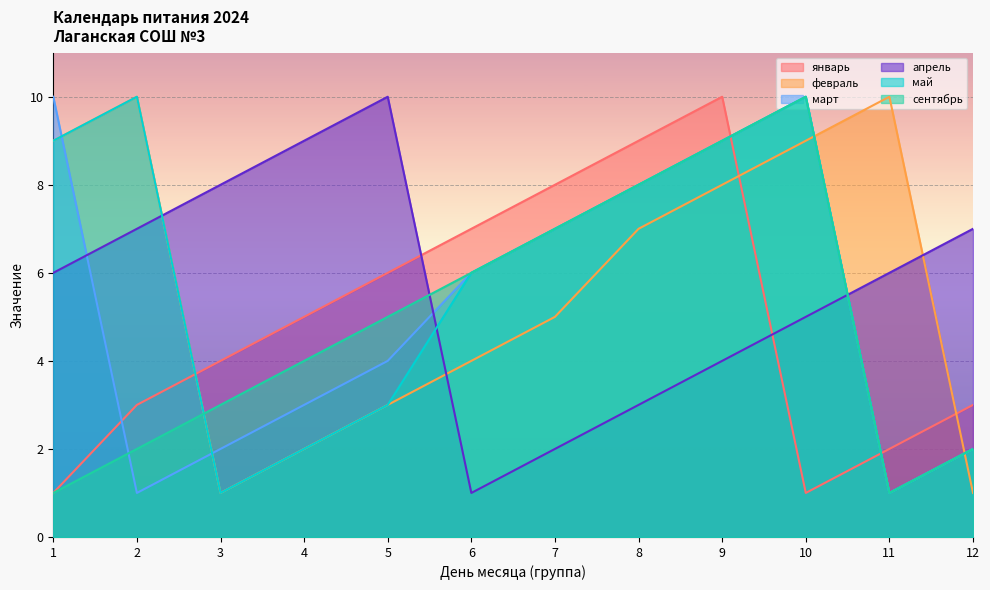

Where does the март series first go above 6?

1